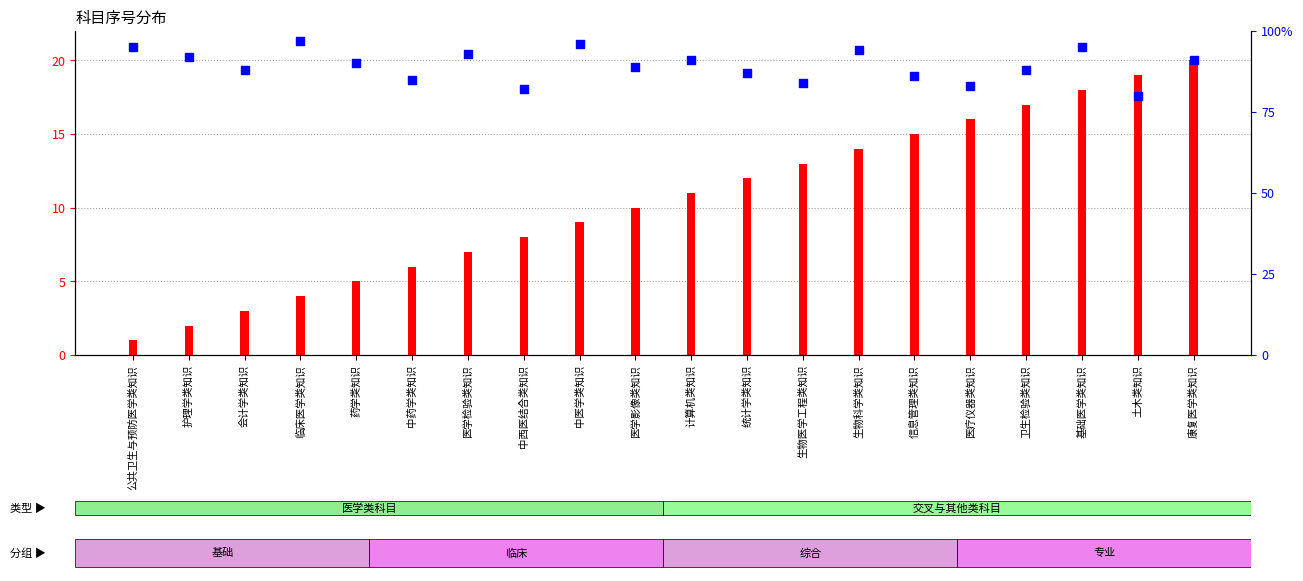

What are all the series names shown in the legend?

序号 (col_0), 百分位排名